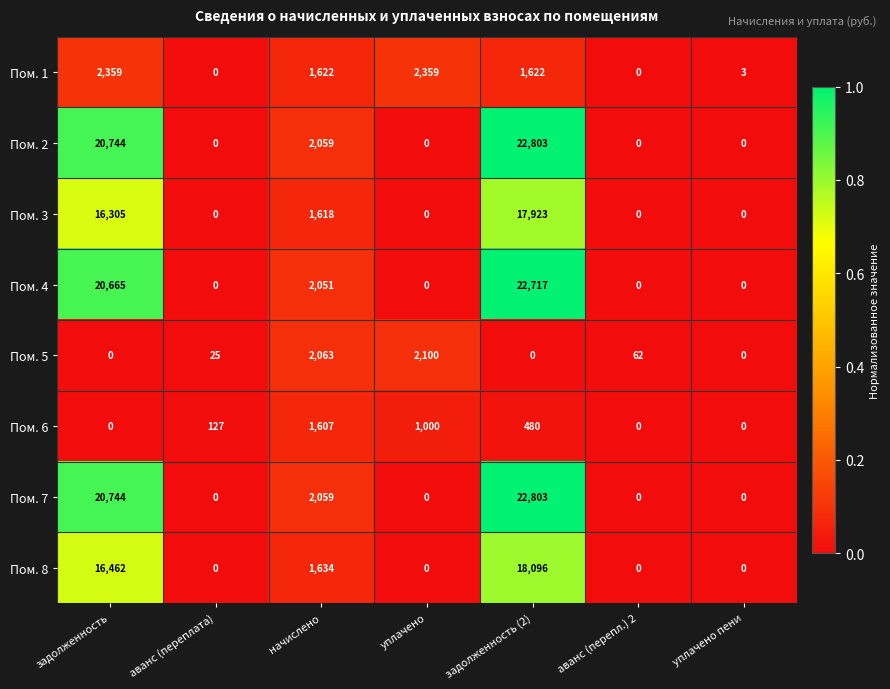

At which category does the chart reach its peak across all series?

задолженность (2)